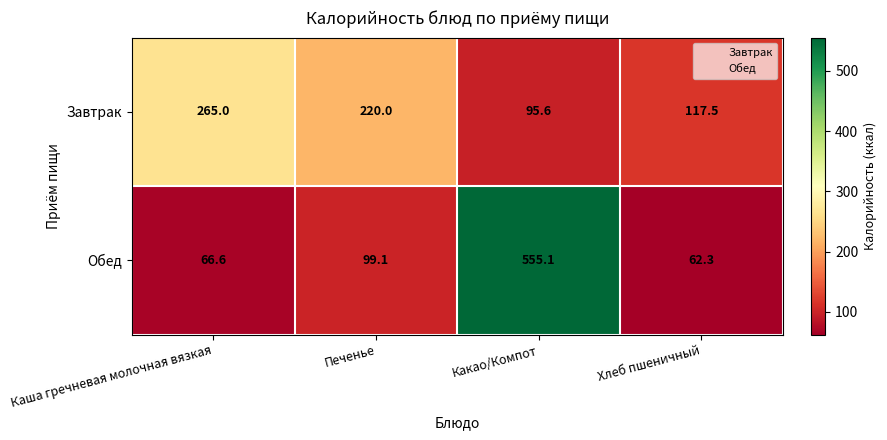

How many categories are shown in the chart?

4